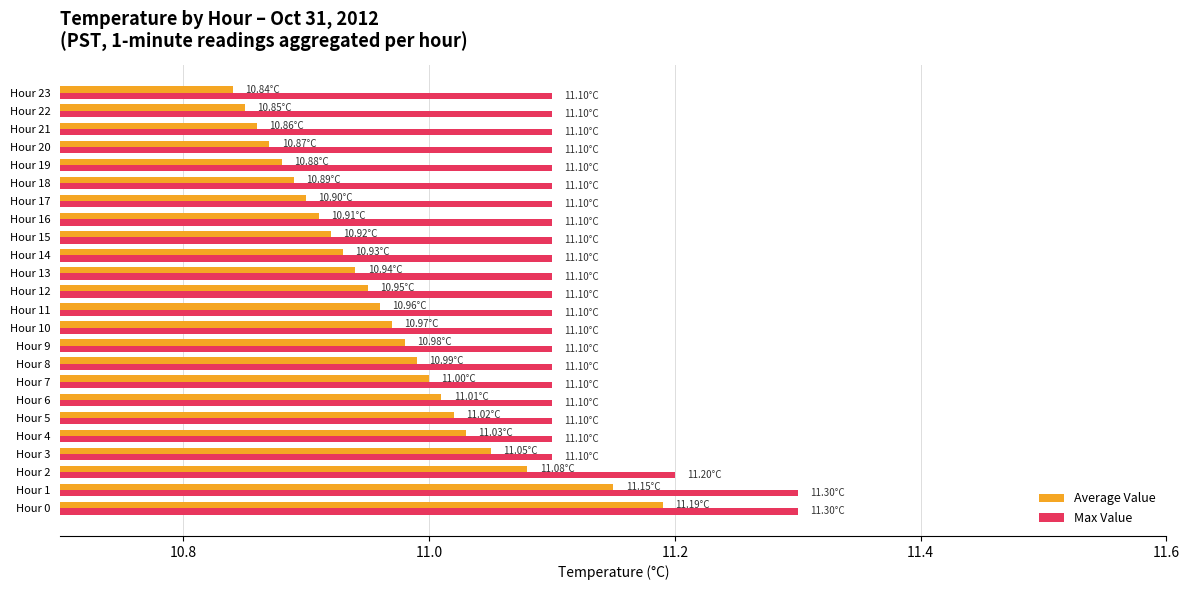

Is the value of Max Value at Hour 15 greater than the value of Average Value at Hour 14?

Yes